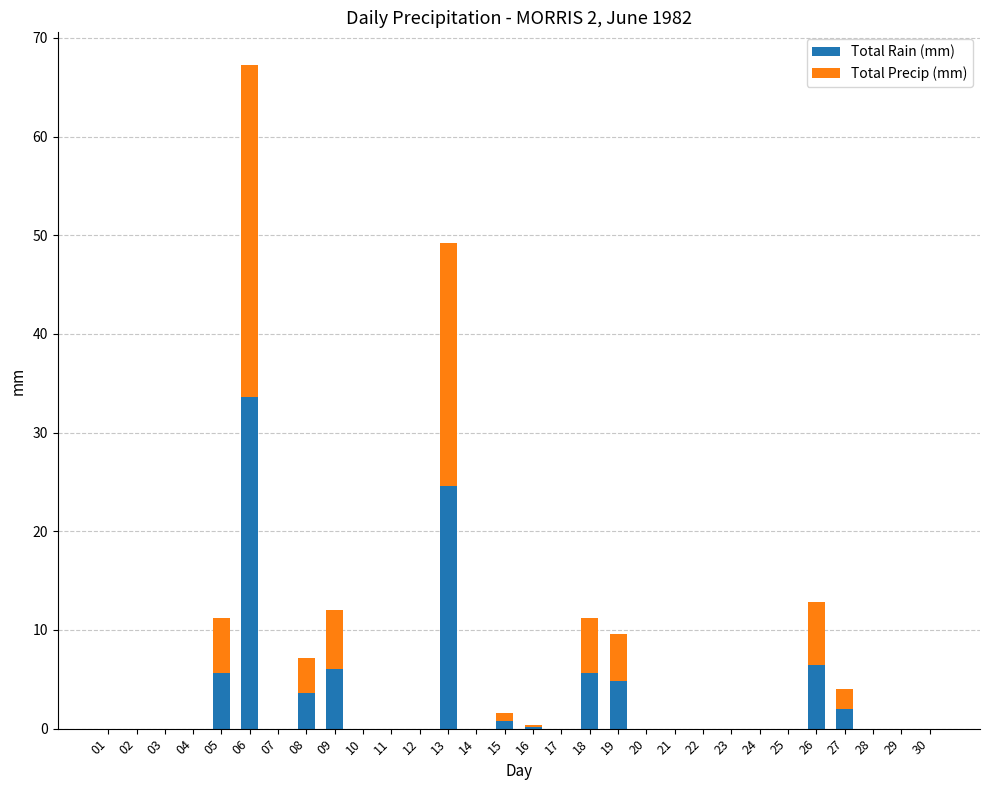

Does the chart contain stacked bars?

Yes